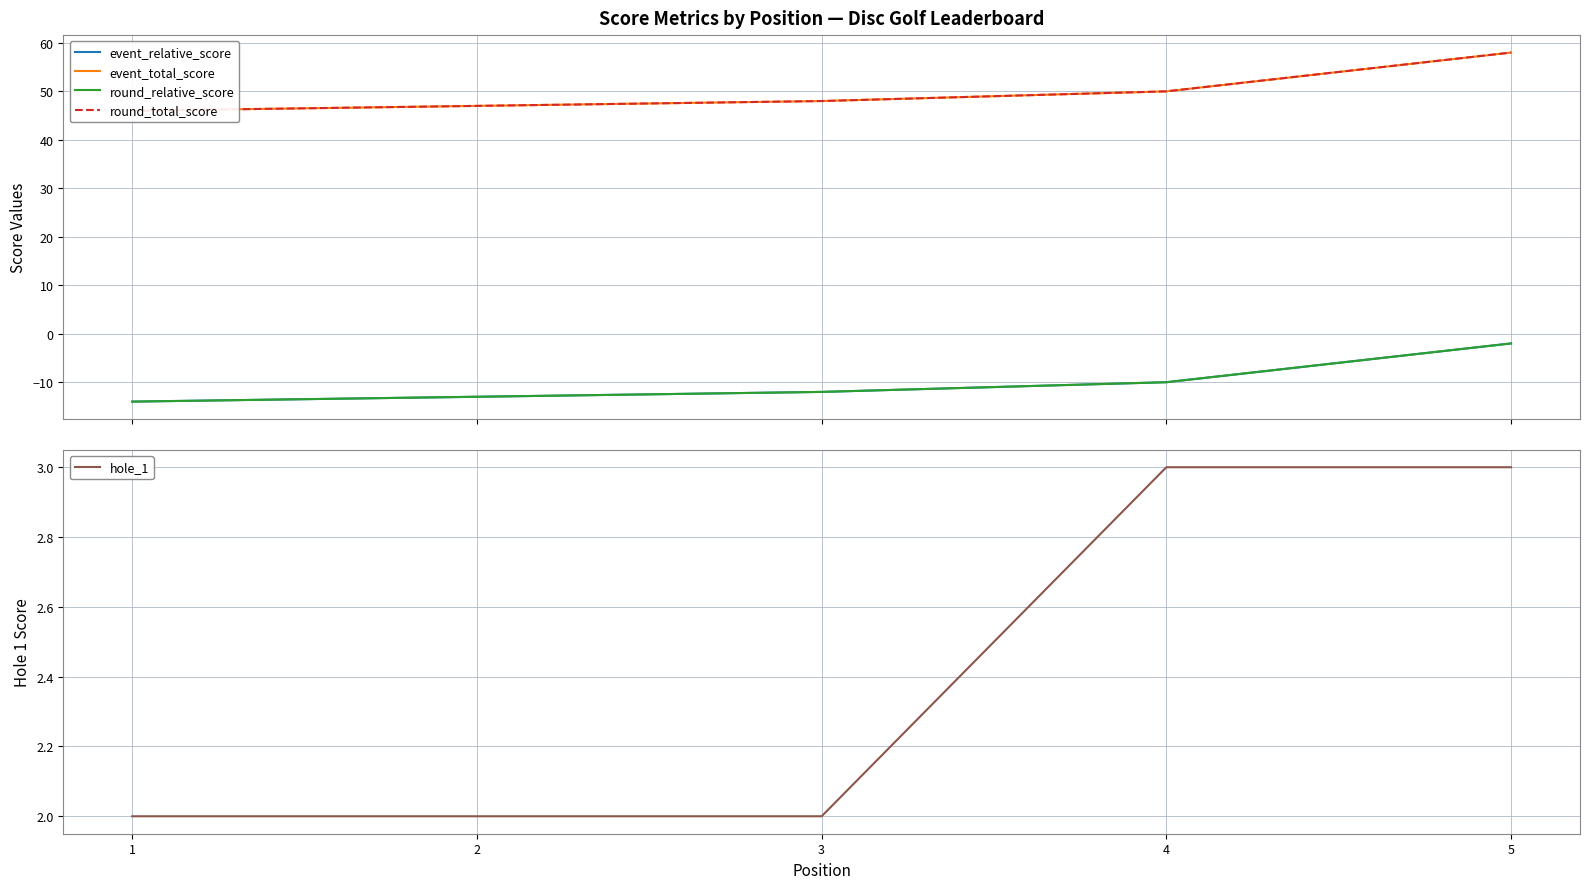

What is the sum of all event_total_score values?

249